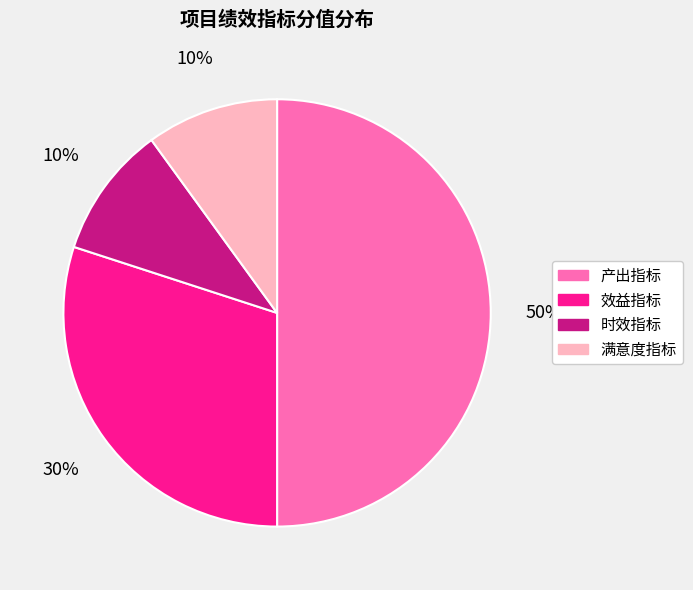

Count the number of slices in the pie.

4